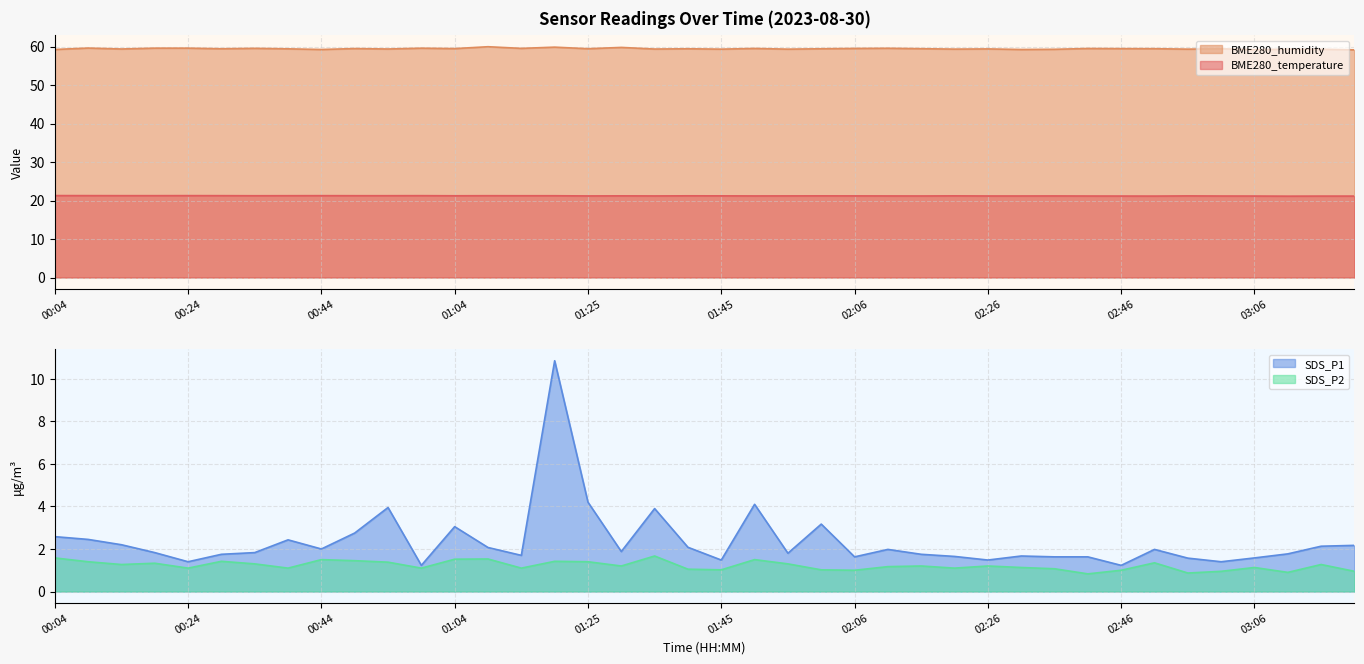

True or false: SDS_P2 and SDS_P1 intersect in this chart.

False